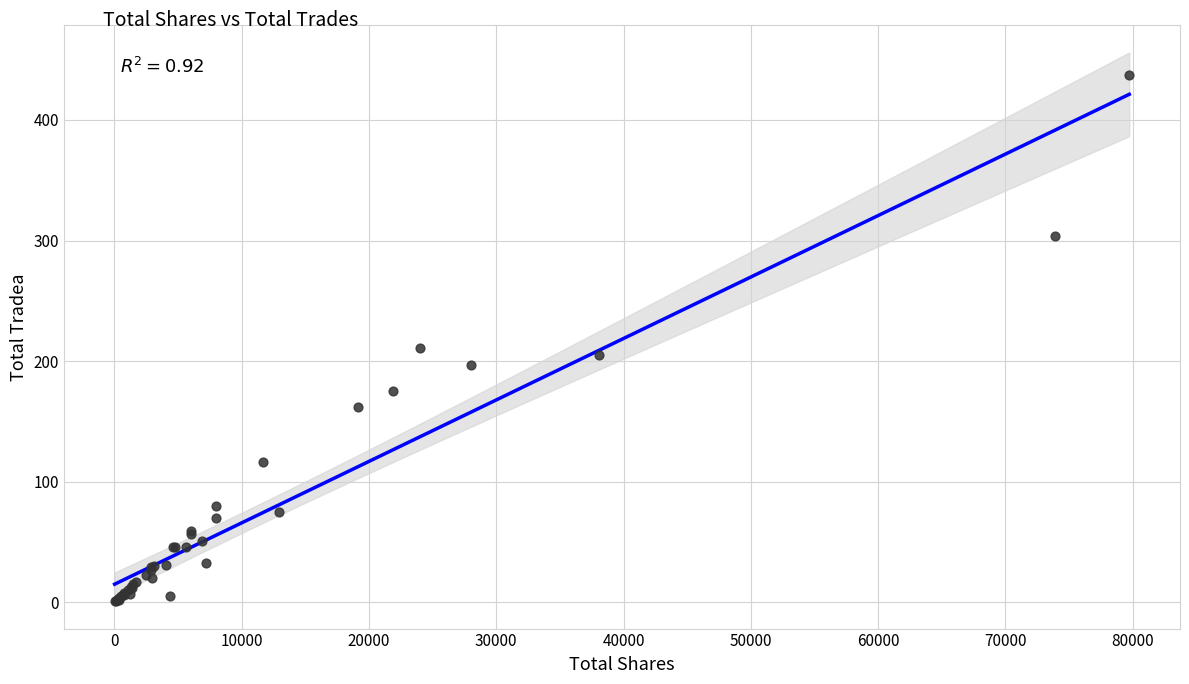

What Y value in the scatter plot is closest to 219?

211